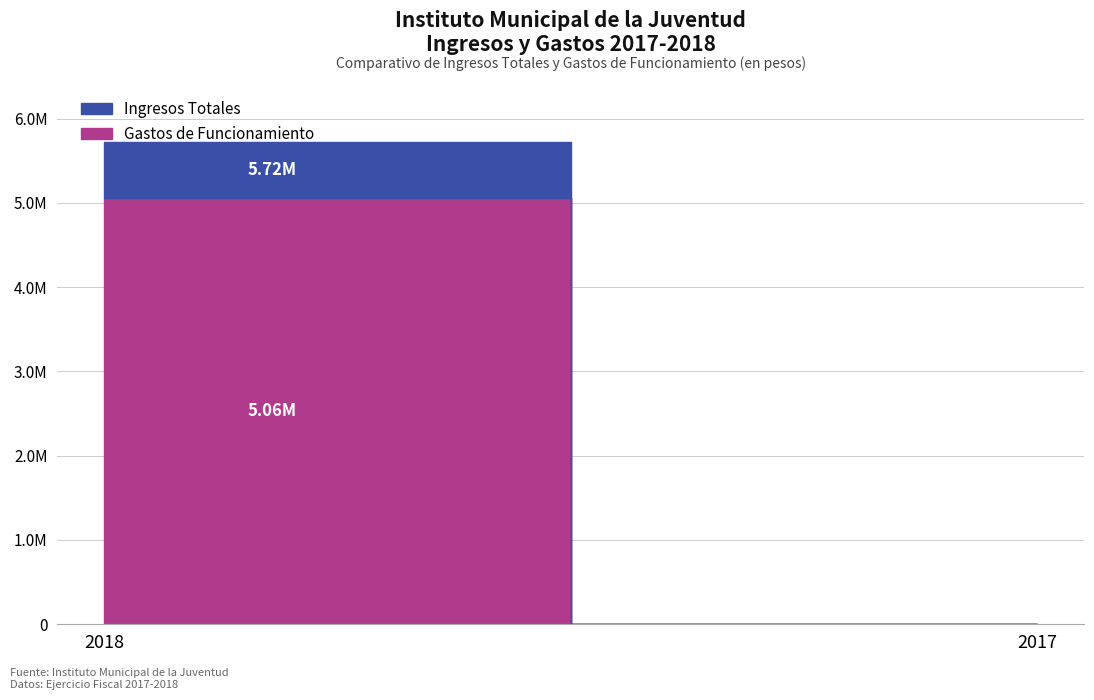

What value does the Ingresos Totales series have at 2018?

5721458.0